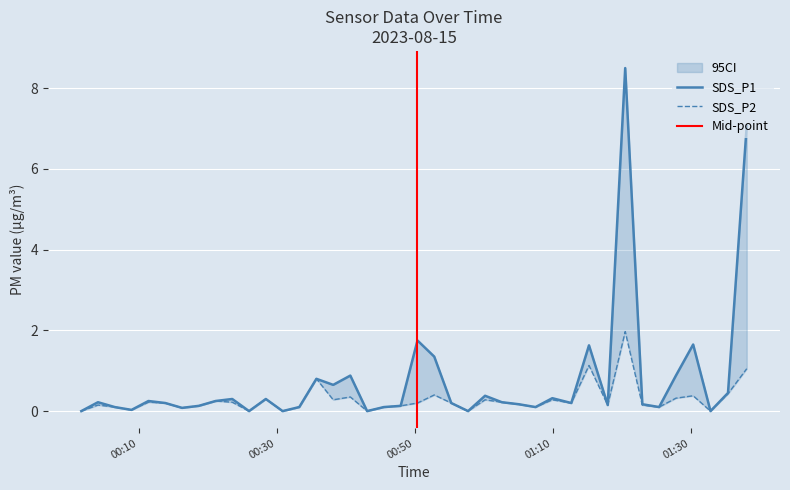

List the series in order of their peak value, lowest first.

SDS_P2, SDS_P1